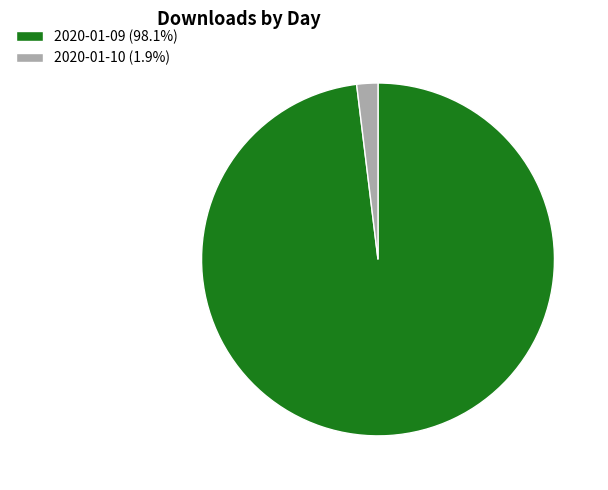

Does 2020-01-09 (98.1%) account for over 50% of the chart?

Yes